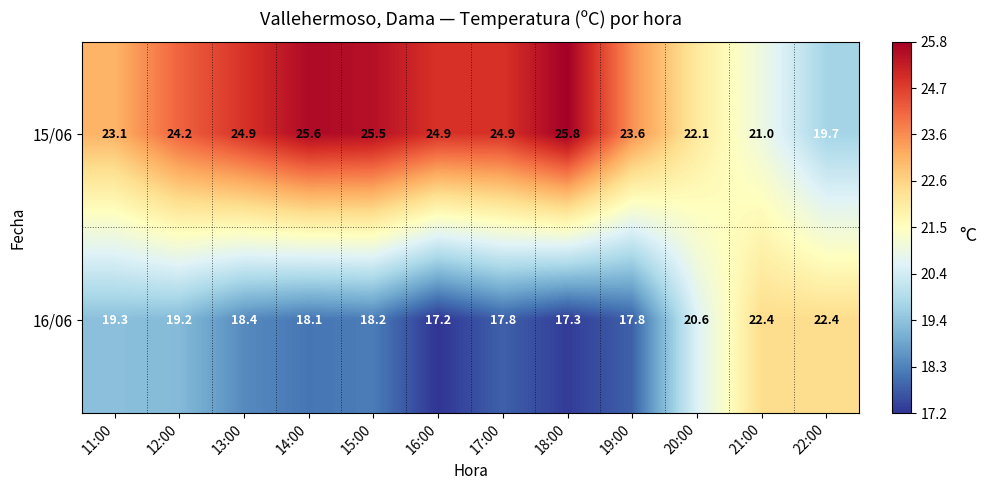

What is the average value of the 15/06 series?

23.8